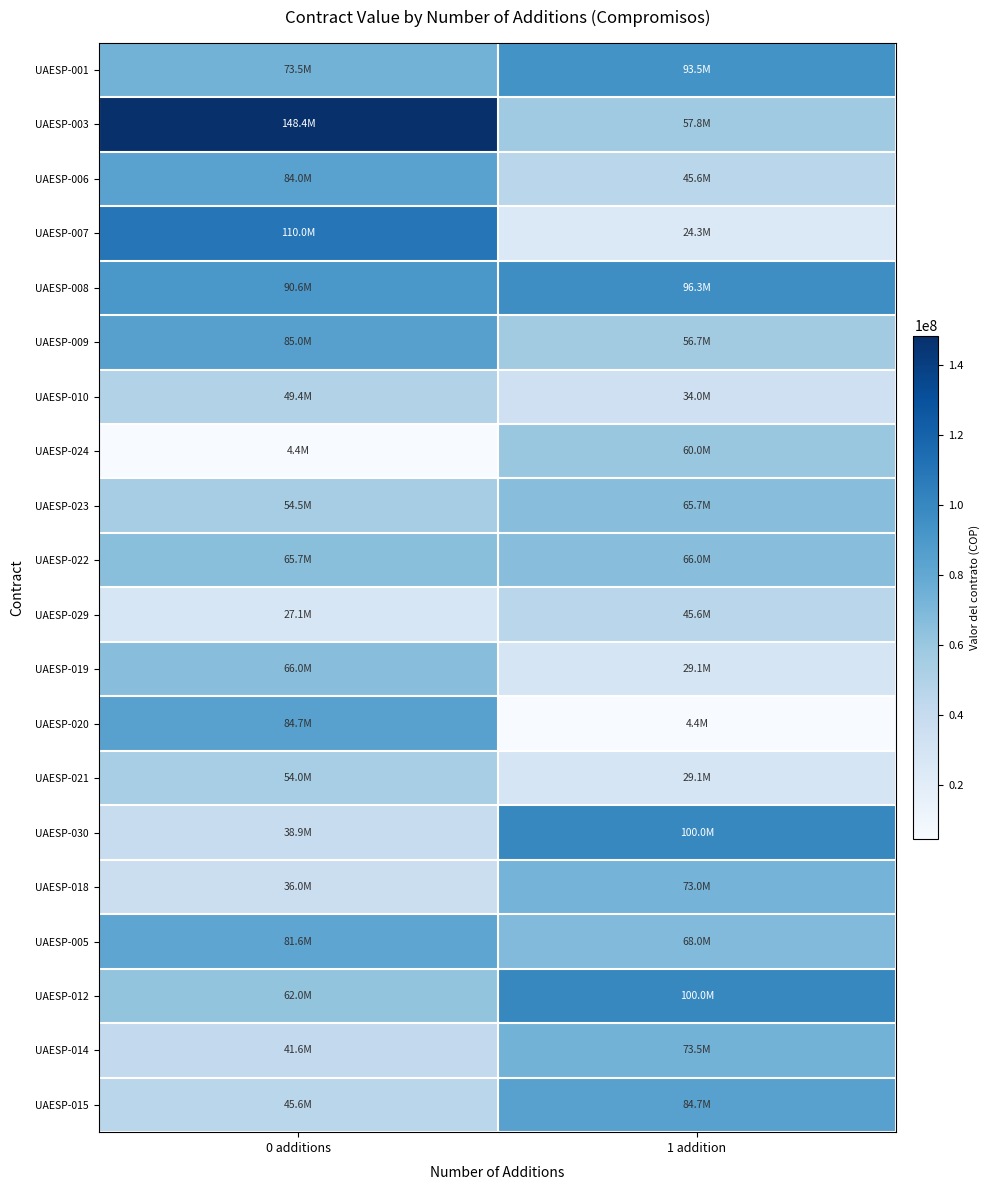

How many categories are shown in the chart?

2